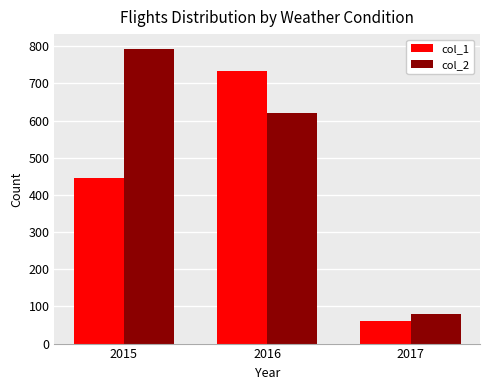

How many values in the col_1 series are below 446?

1